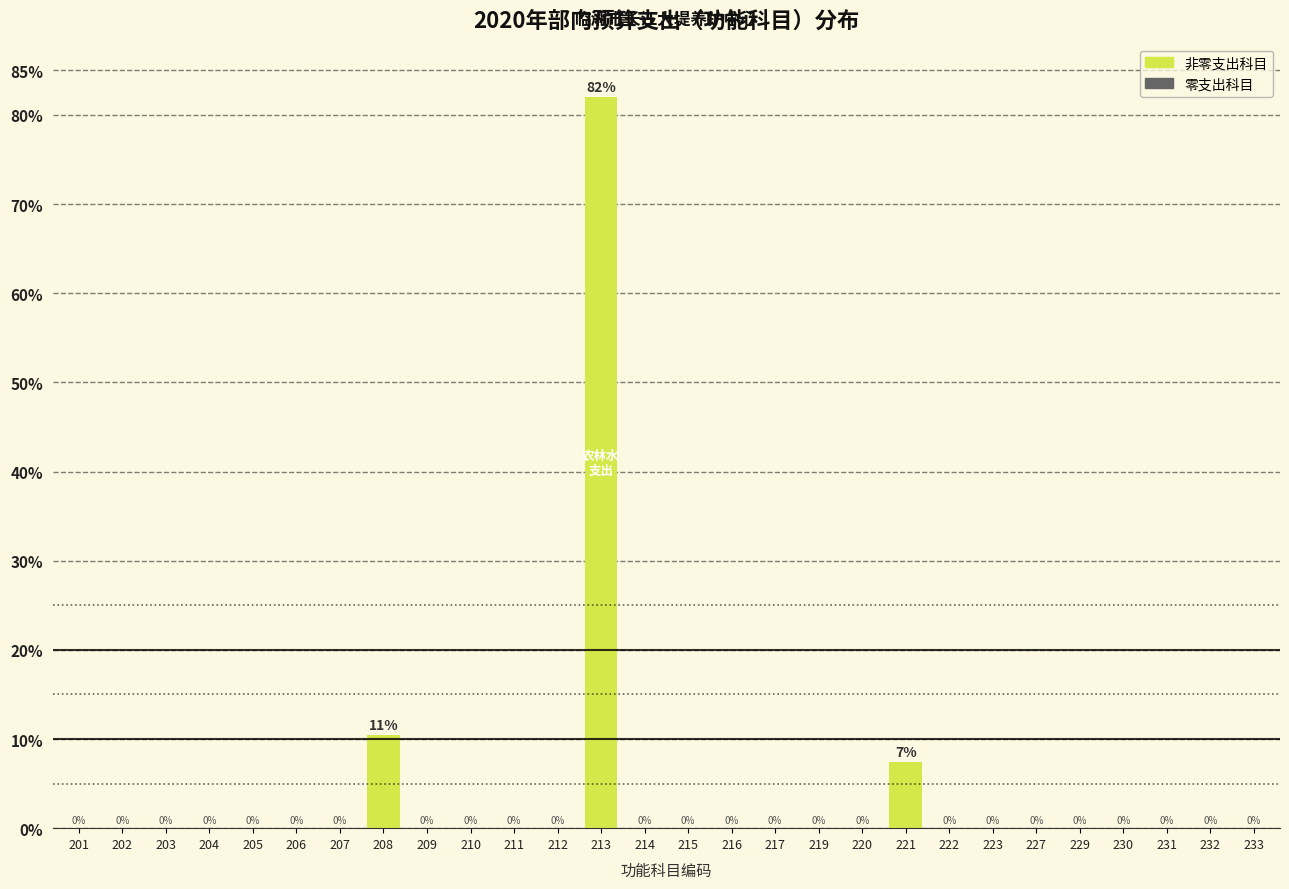

At which label is the value closest to 41?

208